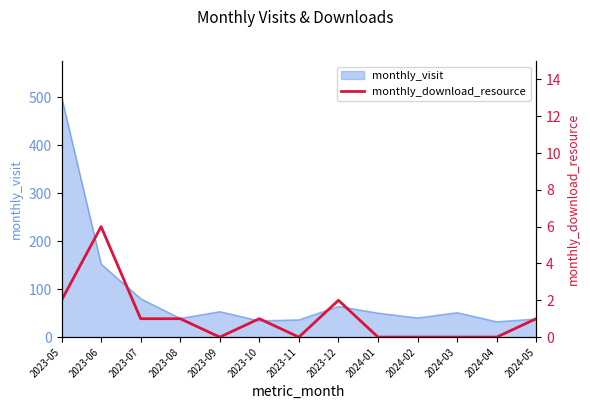

What is the label of the 4th point from the left?

2023-08